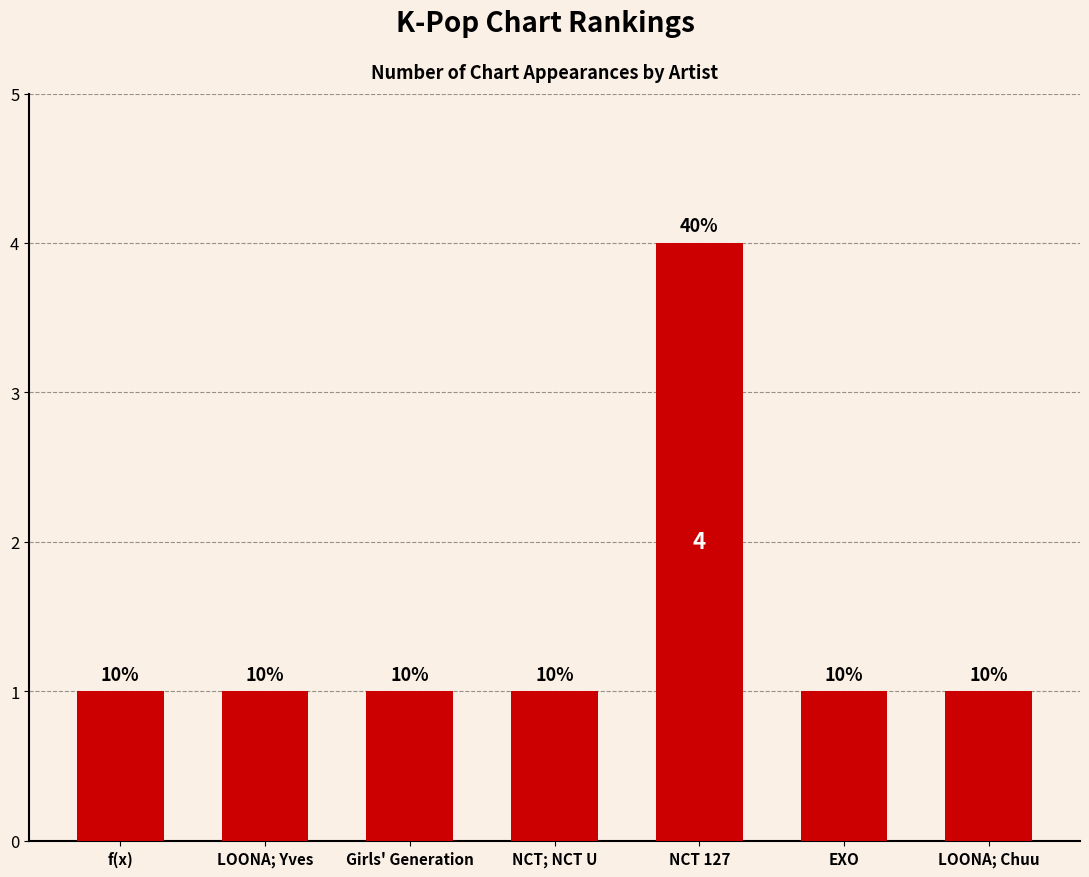

Where is the data nearest to the value 2?

f(x)